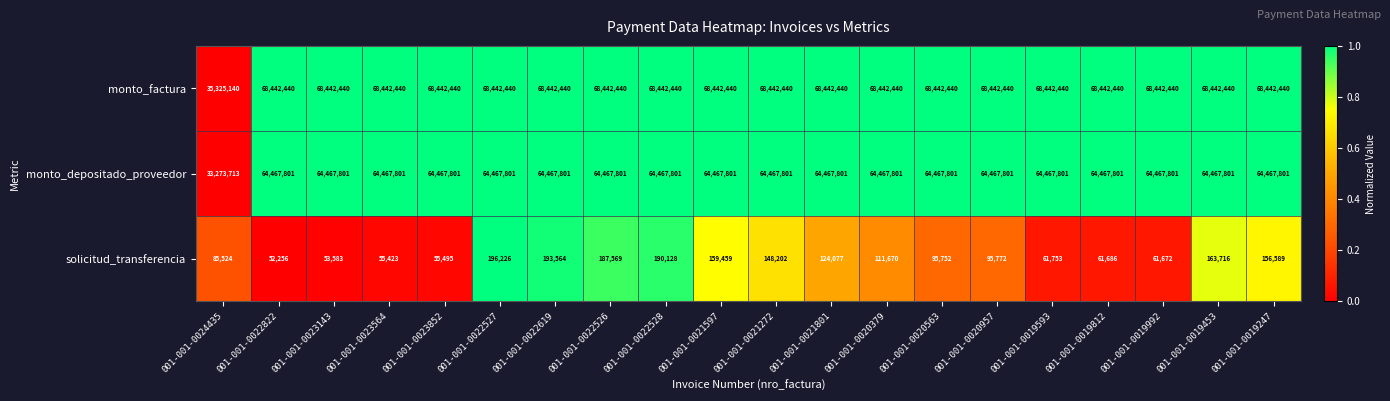

What is the sum of the solicitud_transferencia values at 001-001-0021272 and 001-001-0020379?

259872